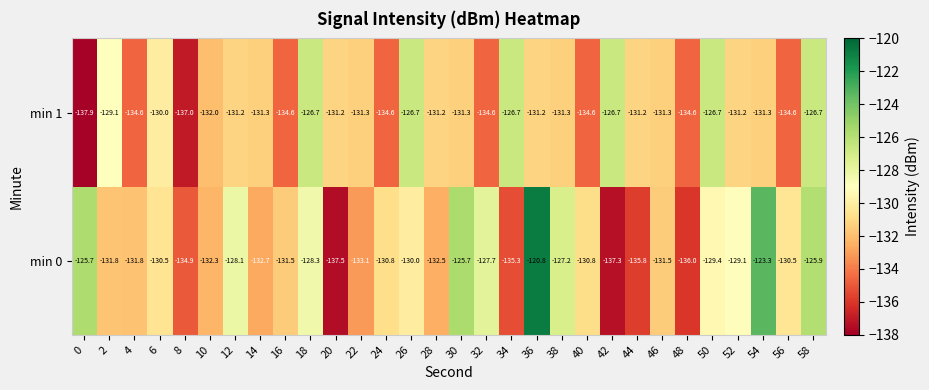

What is the total value across all series at 48?

-270.6